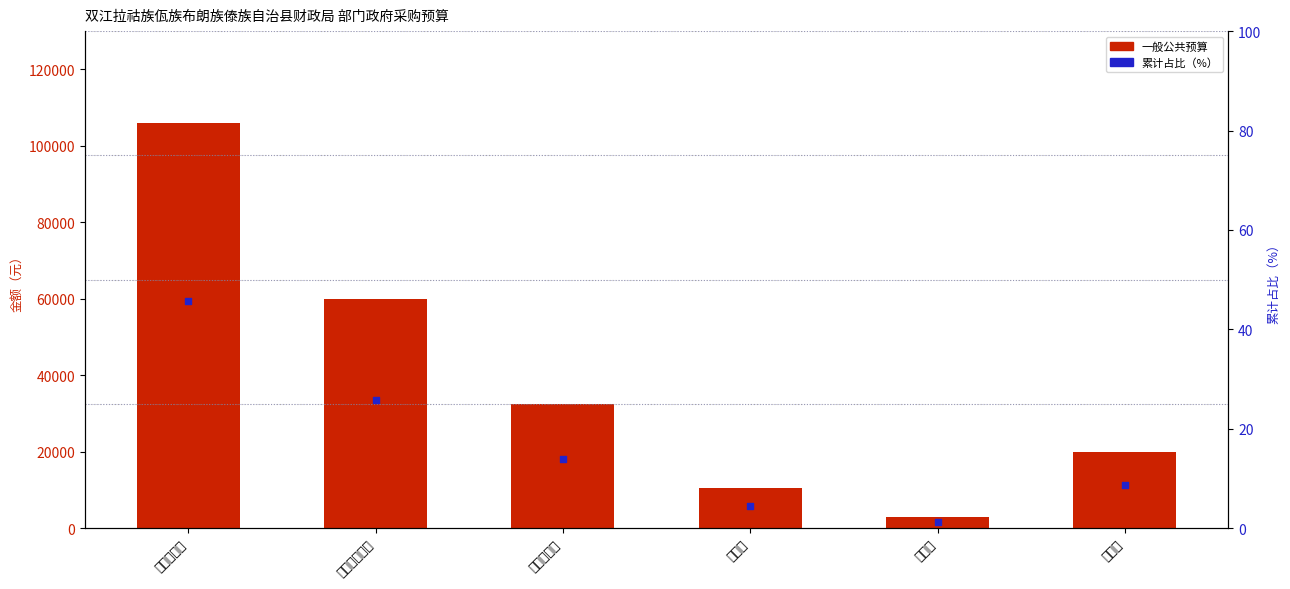

Which series contains the highest Y value?

一般公共预算